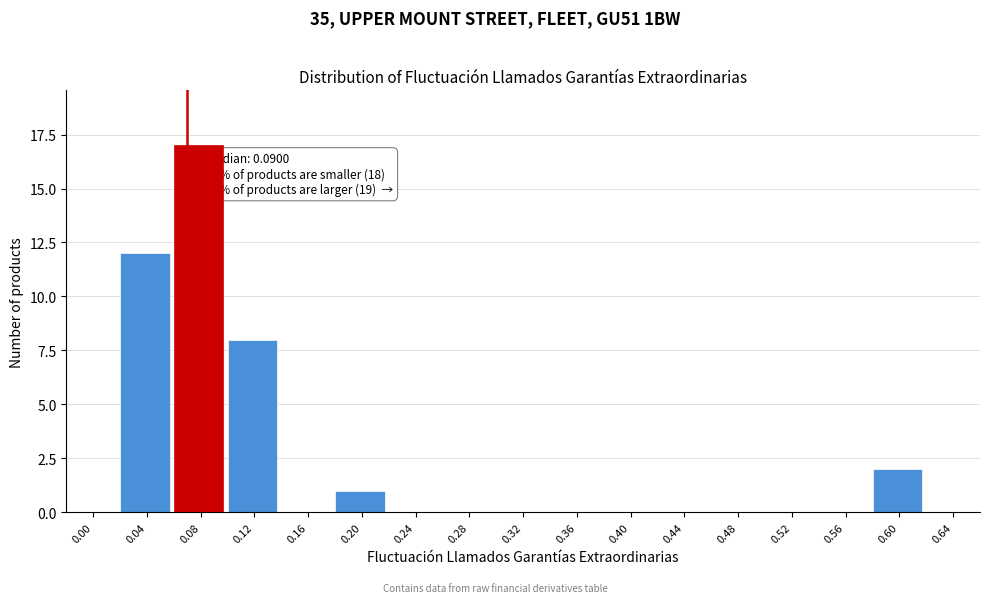

Reading right to left, extract all data points from this chart.

0.64=0	0.60=2	0.56=0	0.52=0	0.48=0	0.44=0	0.40=0	0.36=0	0.32=0	0.28=0	0.24=0	0.20=1	0.16=0	0.12=8	0.08=17	0.04=12	0.00=0